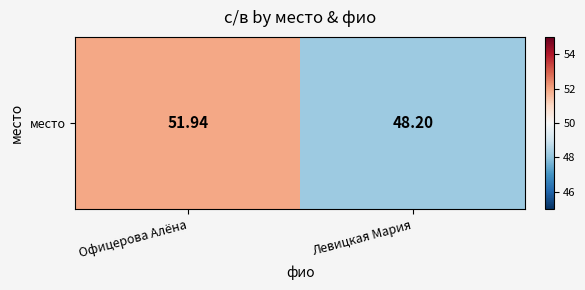

At which label is the value closest to 50?

Левицкая Мария